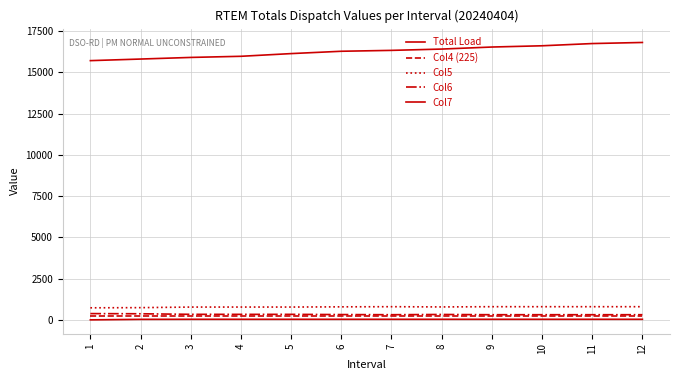

Between 7 and 9, which is larger?

9